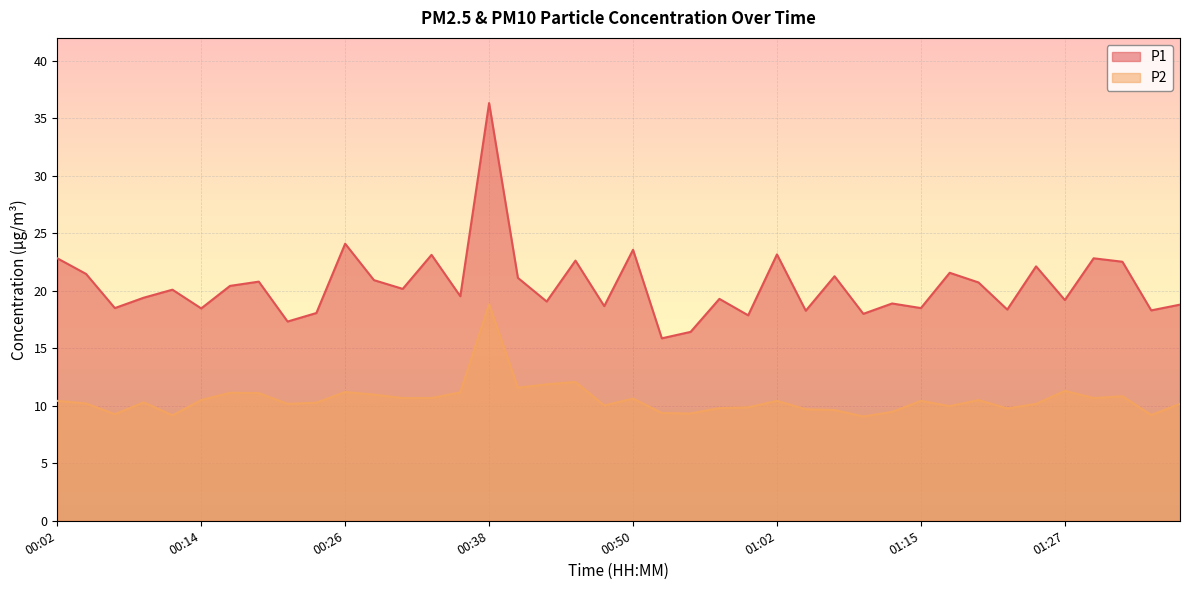

At which category does P2 reach its first local peak?

00:09